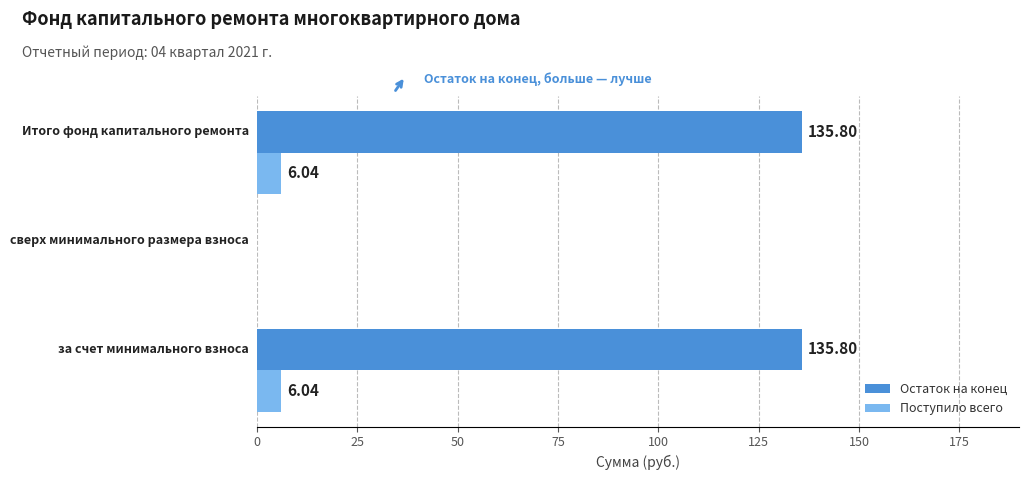

What is the sum of all Поступило всего values?

12.1